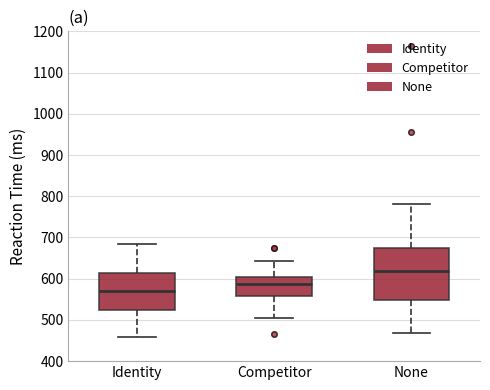

Reading left to right, read every box against the y-axis: the position of its median line, the range the box covers, and the ends of its whiskers. The values are not printed on the chart, so give them approximately, as read against the axis.

Identity: median 570, box 520 to 610, whiskers 460 to 680
Competitor: median 590, box 560 to 600, whiskers 510 to 640
None: median 620, box 550 to 670, whiskers 470 to 780